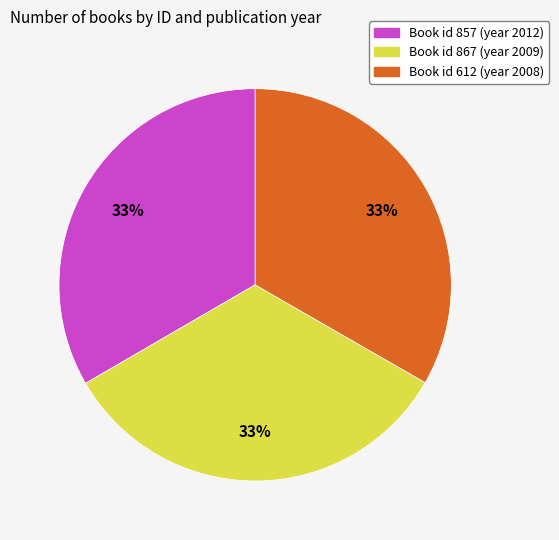

To the nearest percent, what is the average slice percentage?

33%